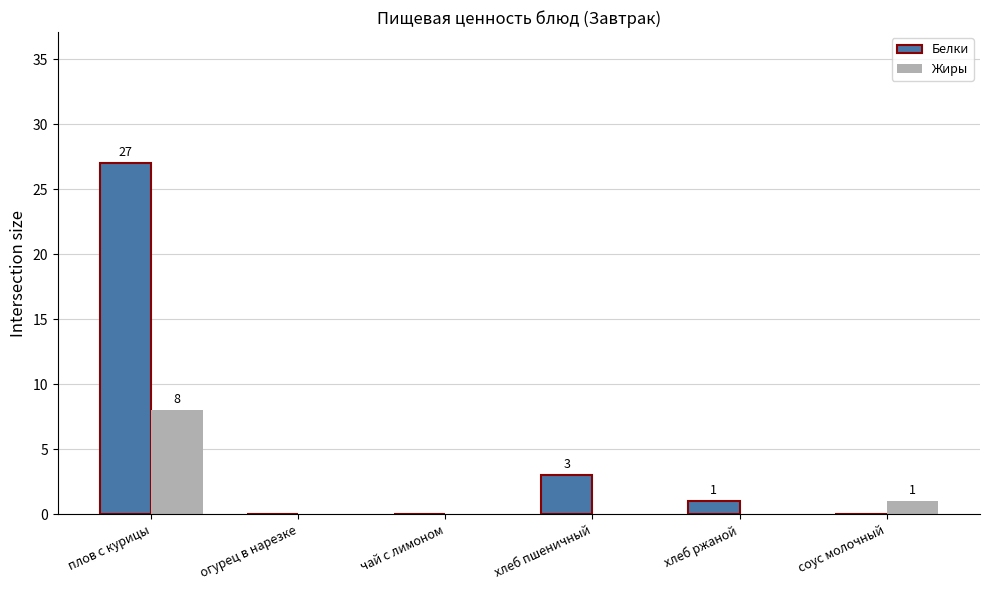

What is the maximum value for Белки?

27